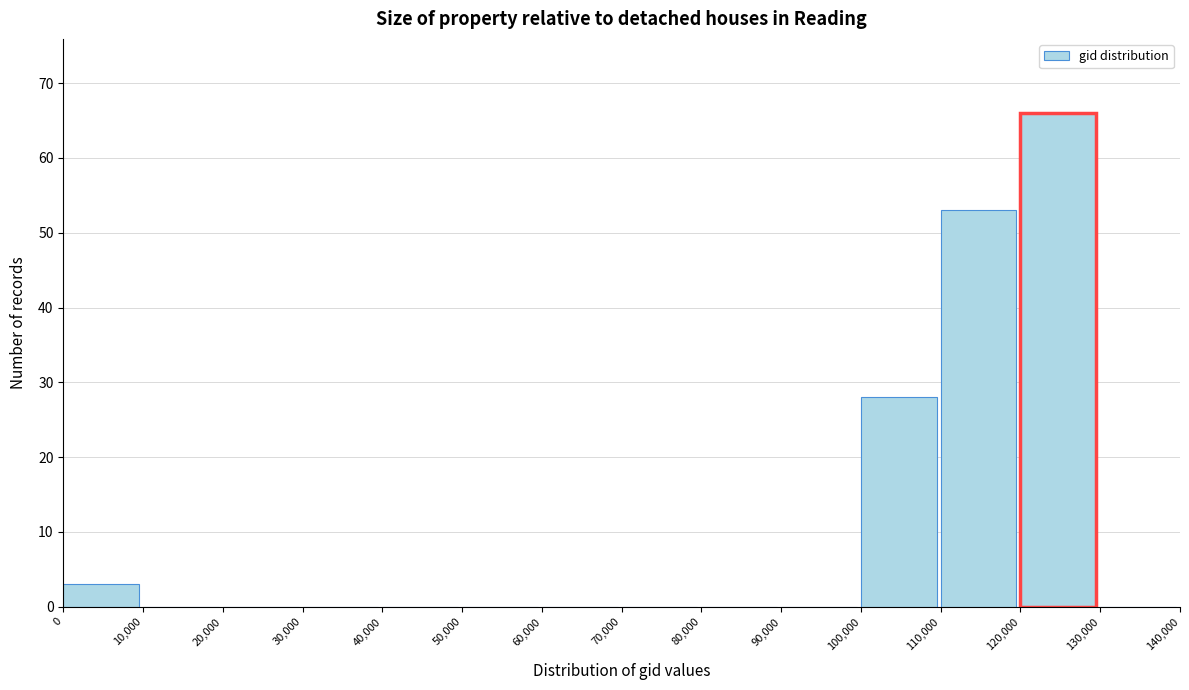

Over which range of the x-axis is the bar tallest?

120,000 to 130,000